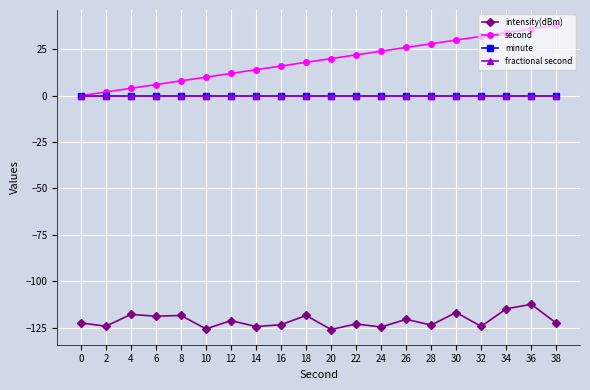

Rank the series at 32 from lowest to highest value.

intensity(dBm), minute, fractional second, second